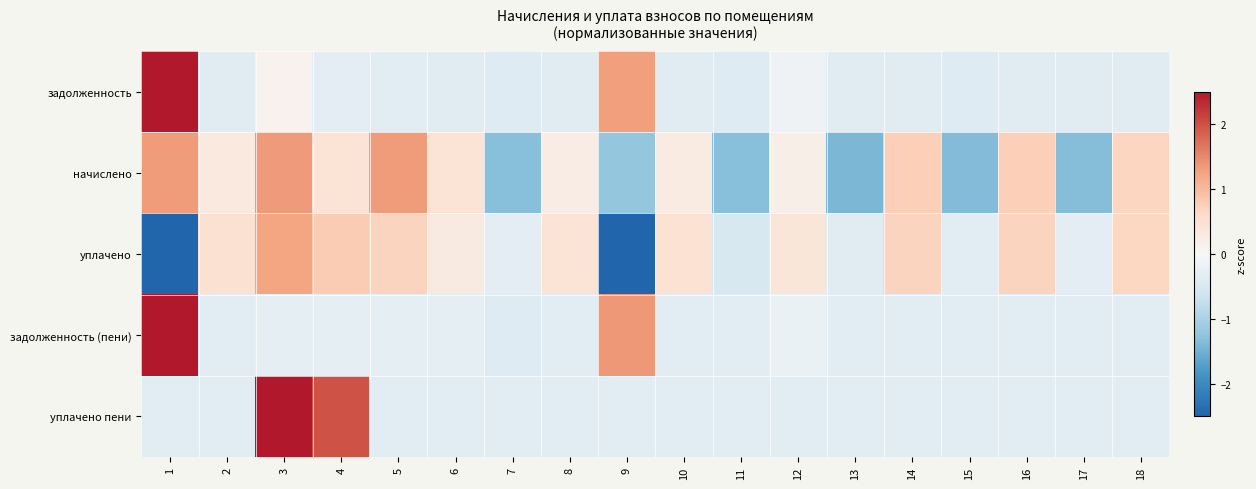

Which category has the highest value across all series?

1